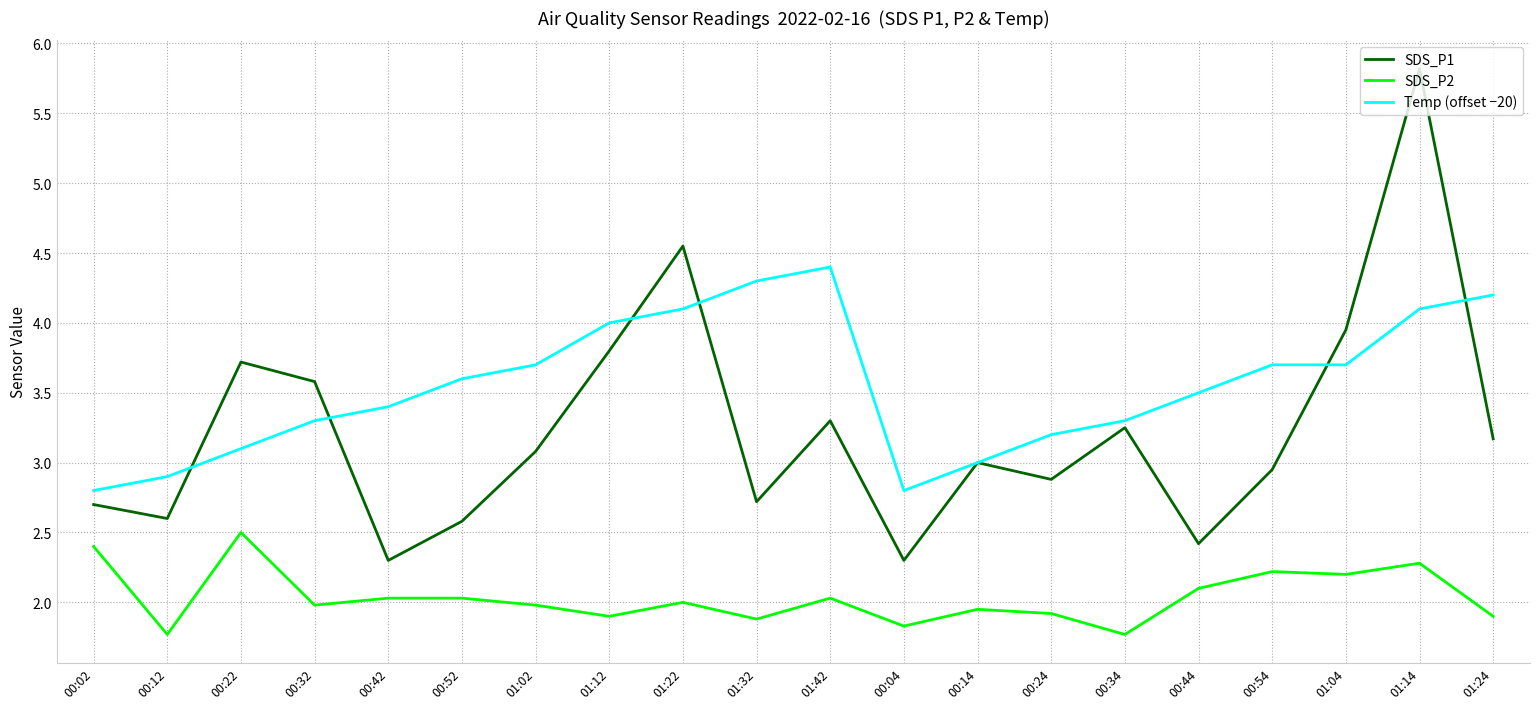

Is it true that SDS_P1 equals 2.7 at 00:02?

True